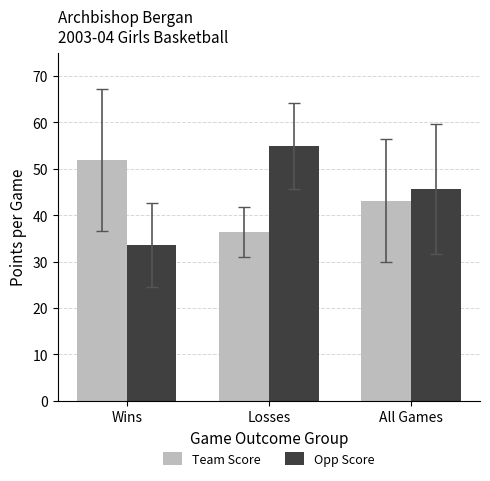

True or false: Opp Score has a value of 46.8 at Wins.

False